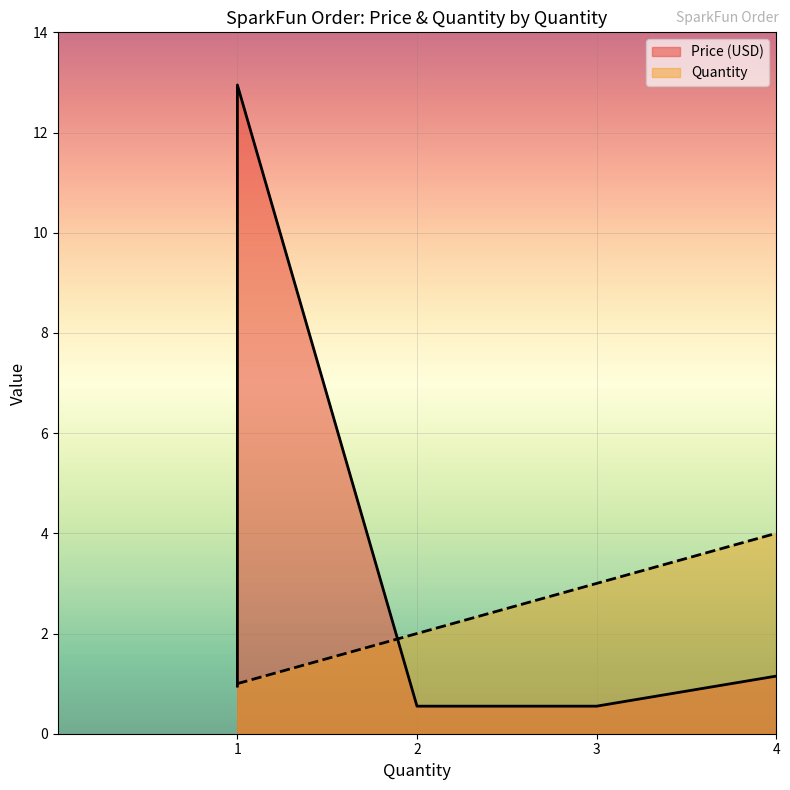

The Quantity series shows 0.4 at PRT-10891. True or false?

False